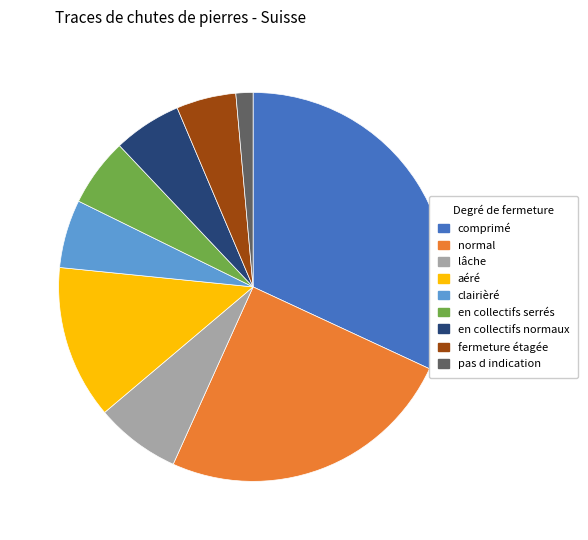

How many slices are in this pie chart?

9